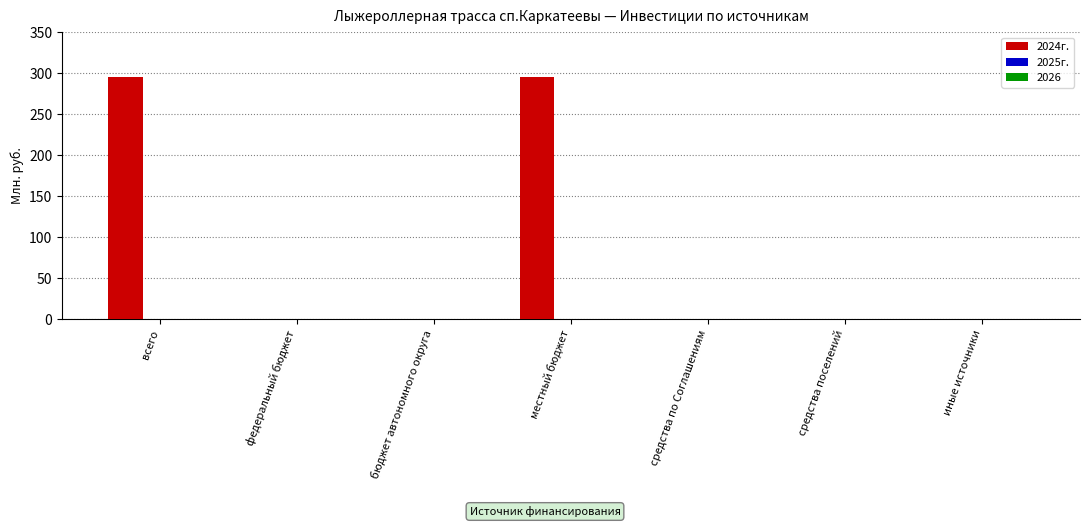

Is it true that the value at местный бюджет is 295?

True